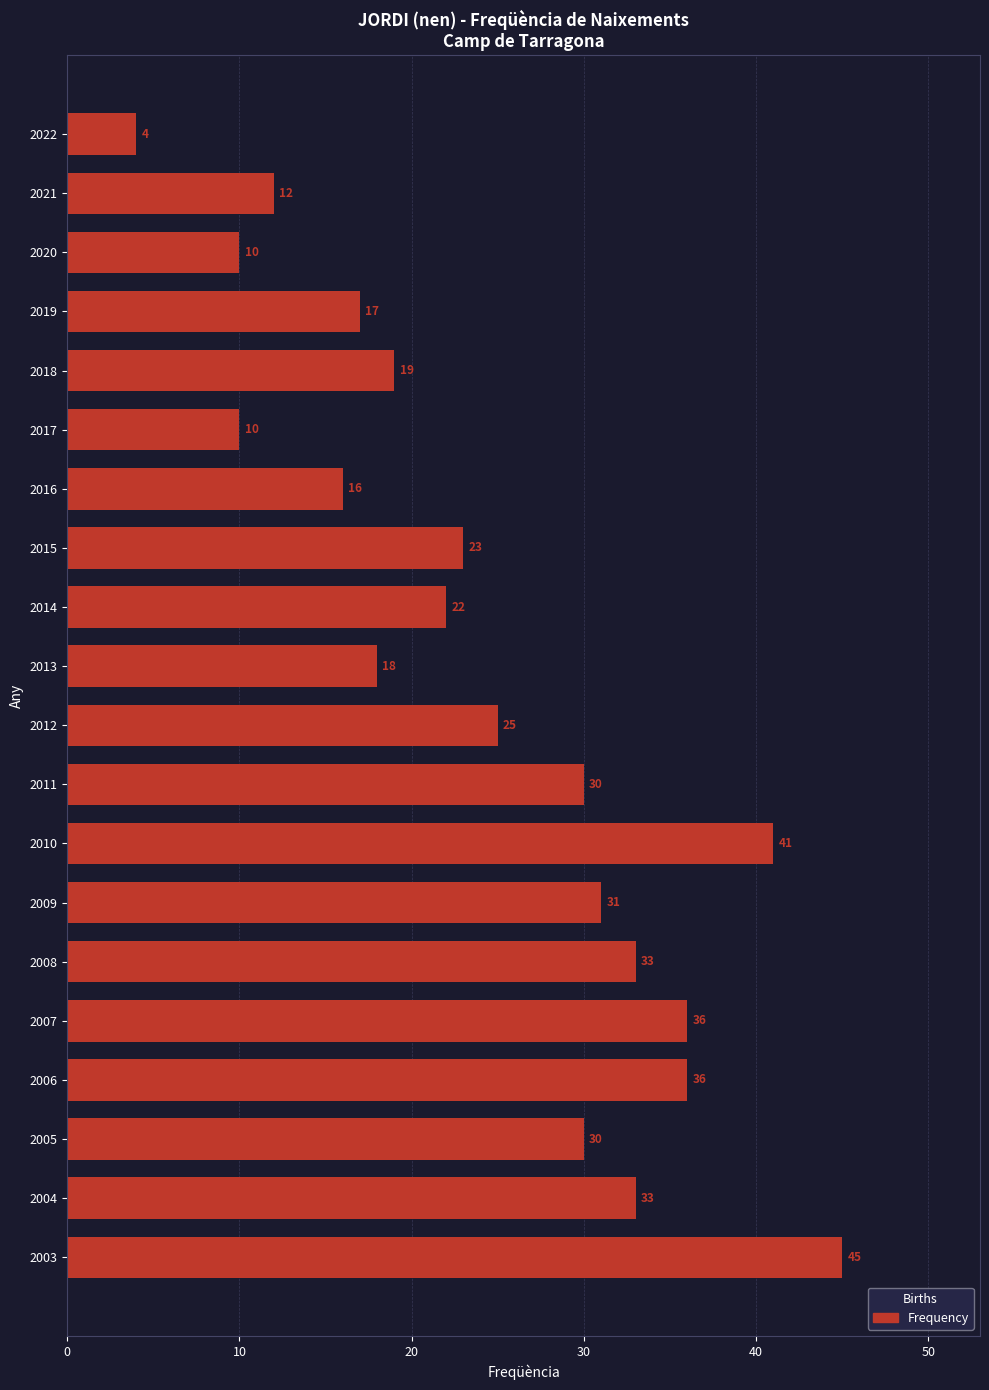

How many bars are there in total?

20